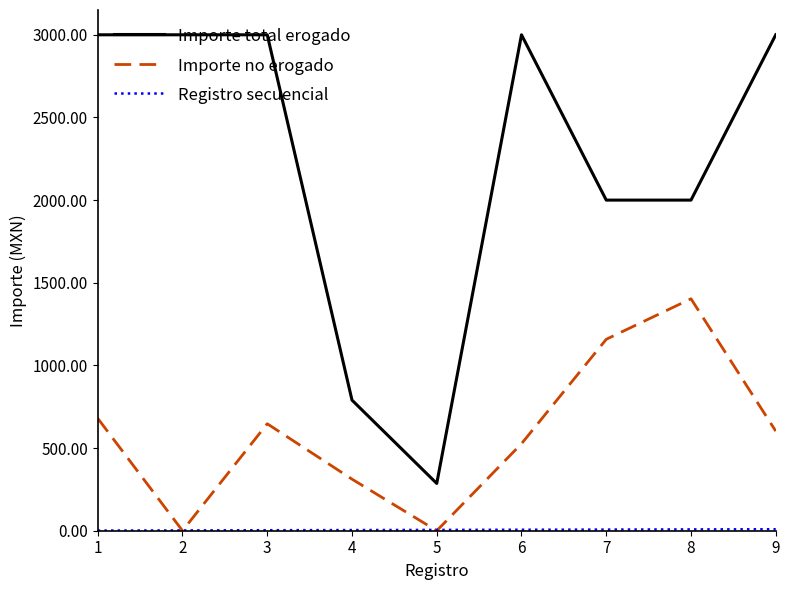

Is this an area chart (filled region under the line)?

No